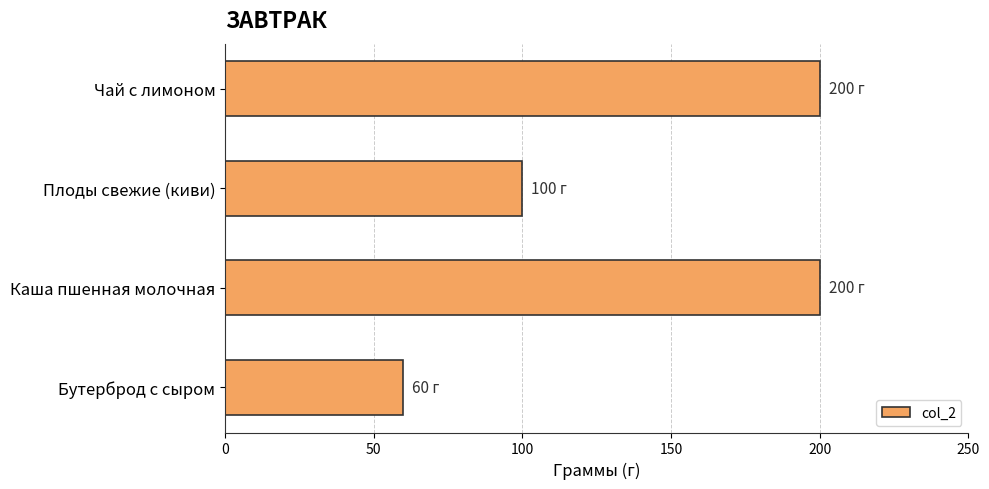

What is the maximum value shown in the chart?

200